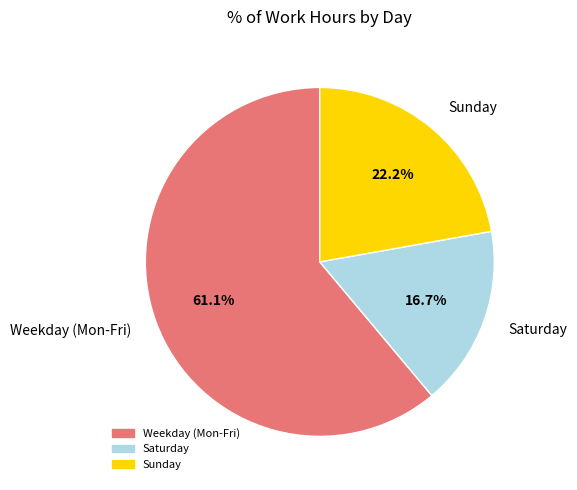

Is there a majority slice in this chart?

Yes